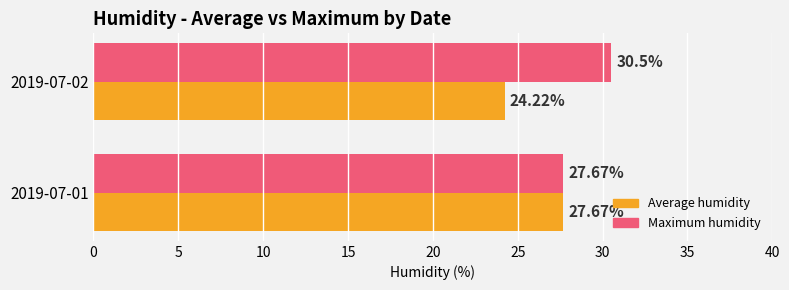

Rank the series by their average value, from lowest to highest.

Average humidity, Maximum humidity